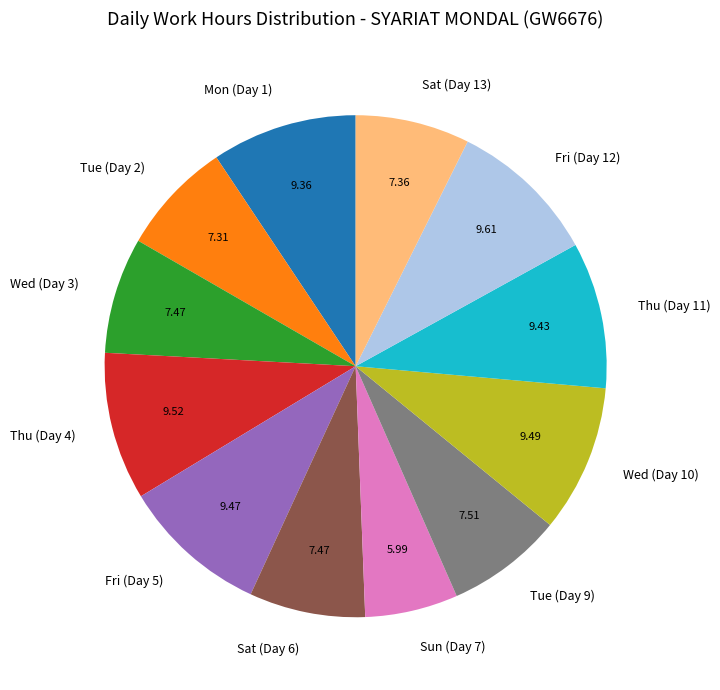

True or false: Mon (Day 1) accounts for 9% of the total.

True